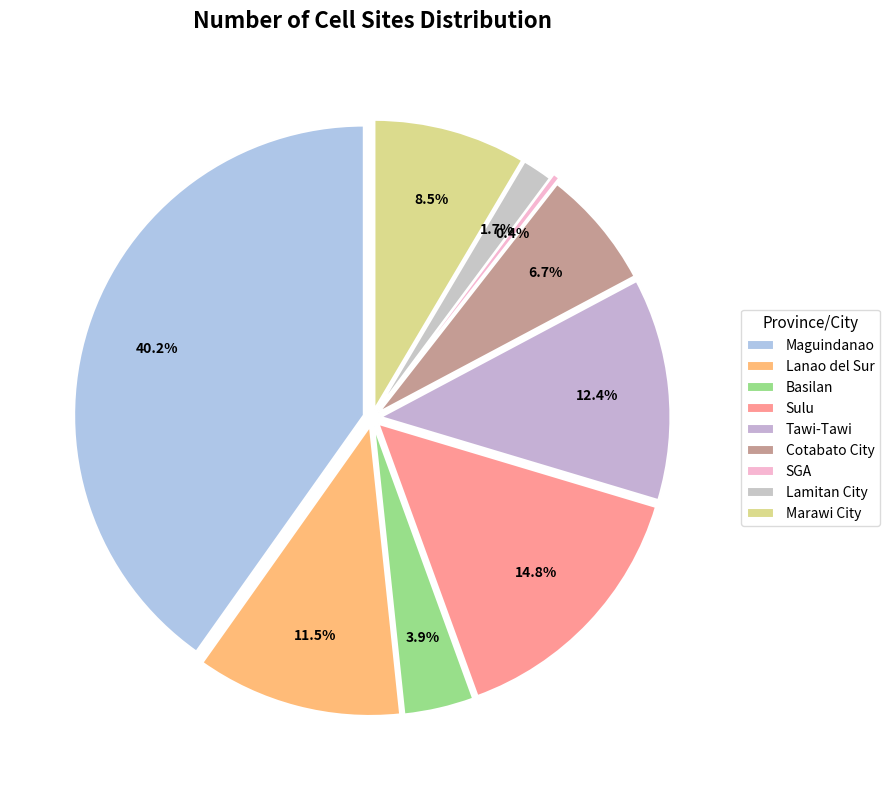

How many segments does this pie chart have?

9